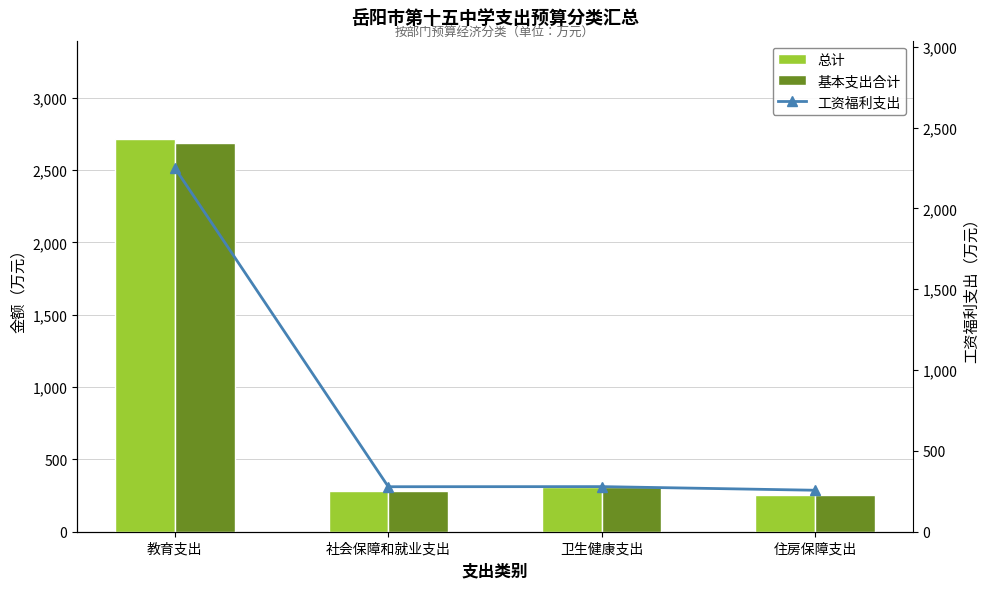

Does the chart contain stacked bars?

No